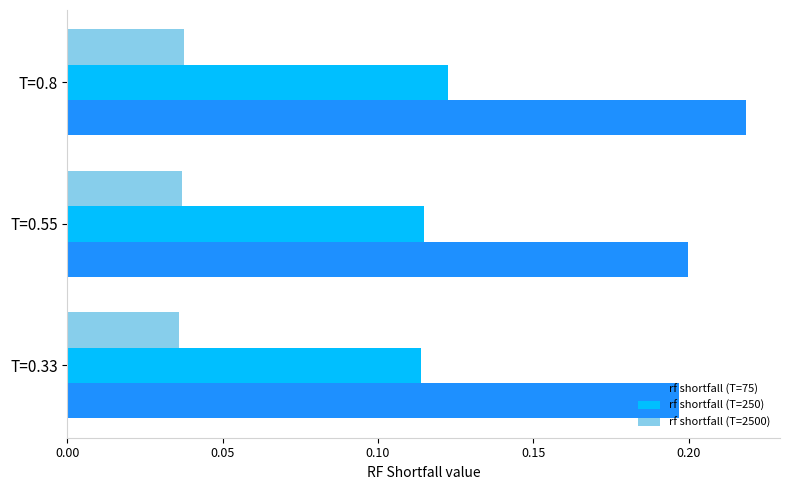

Rank the series by their maximum value, from highest to lowest.

rf shortfall (T=75), rf shortfall (T=250), rf shortfall (T=2500)